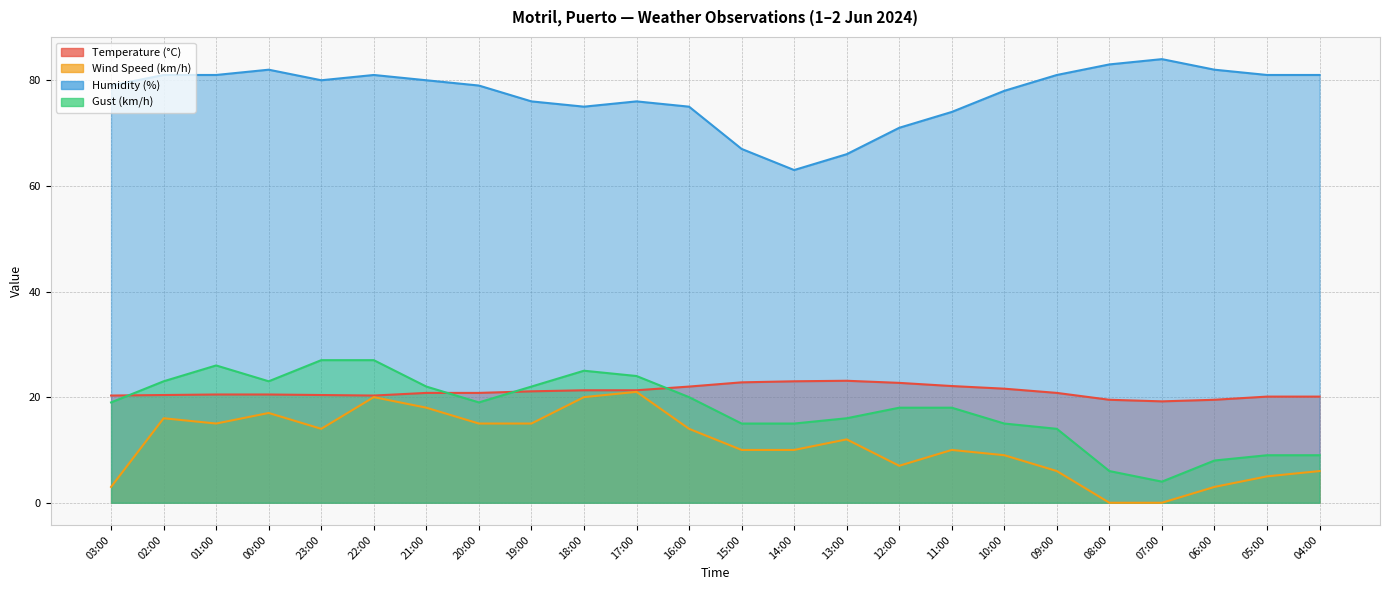

True or false: Temperature (°C) and Humidity (%) intersect in this chart.

False